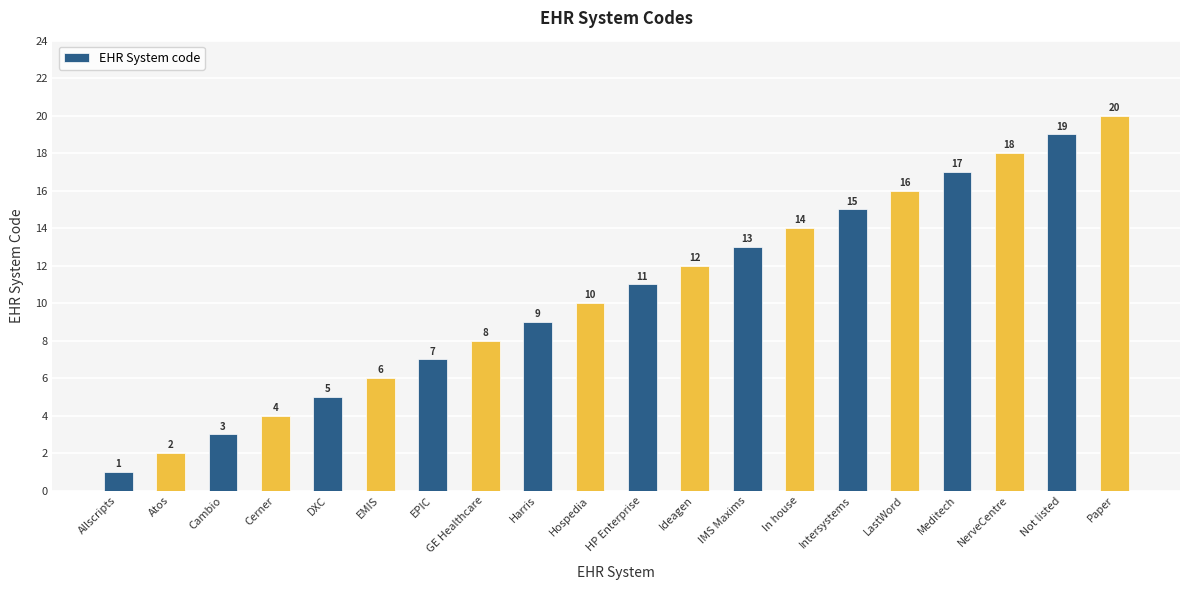

Reading left to right, transcribe all the data shown in this chart.

1	2	3	4	5	6	7	8	9	10	11	12	13	14	15	16	17	18	19	20